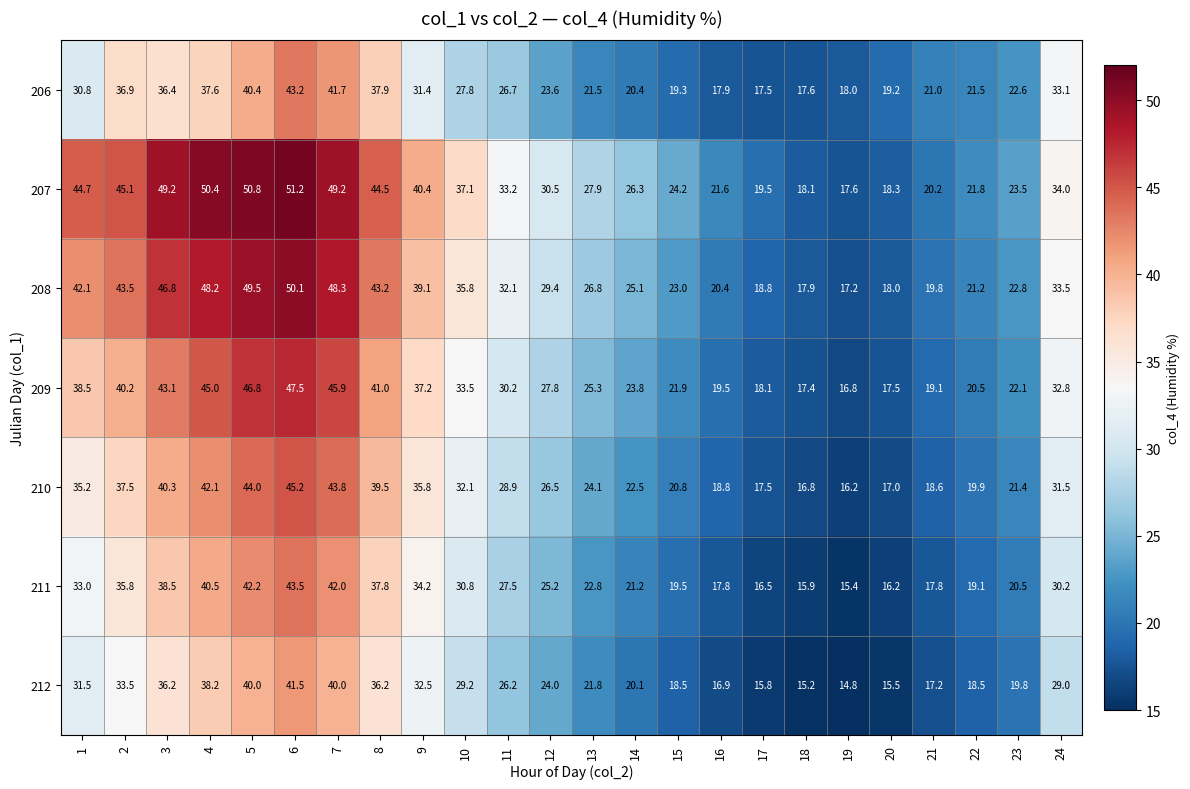

What is the lowest value of the 211 series?

15.4